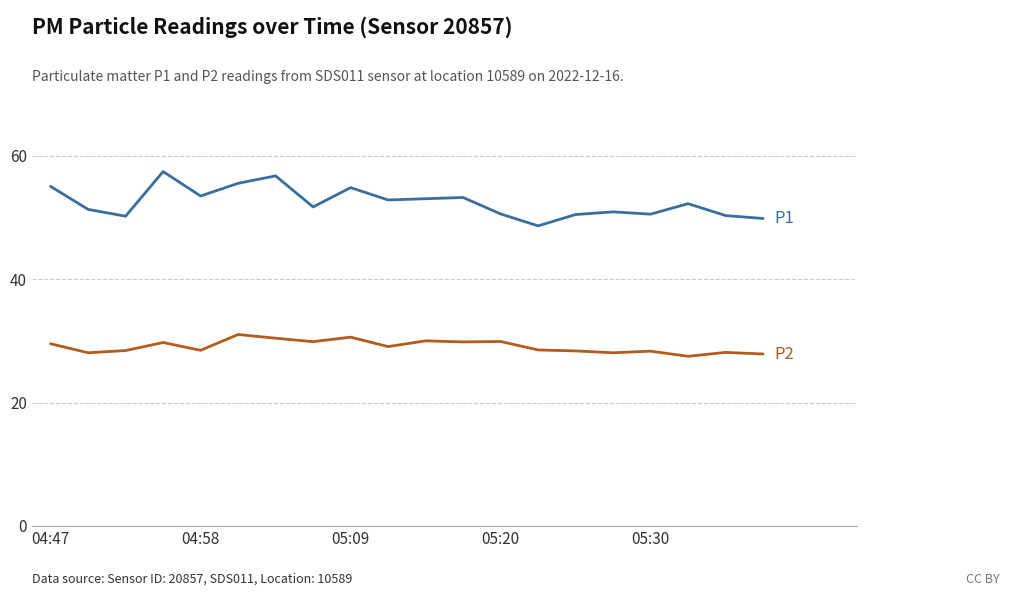

What is the maximum value shown in the chart?

57.4